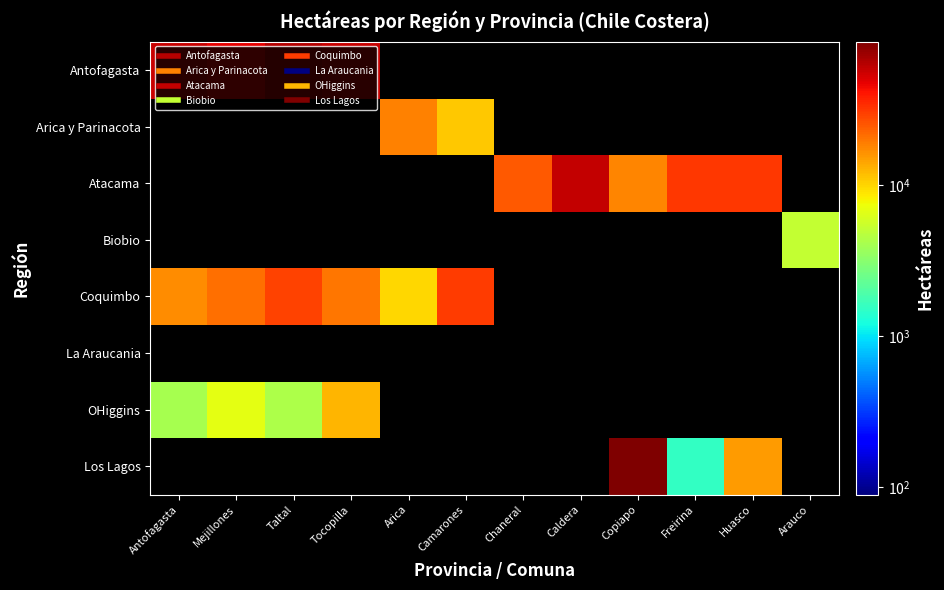

Reading right to left, transcribe all the data shown in this chart.

Antofagasta: Arauco=0.0	Huasco=0.0	Freirina=0.0	Copiapo=0.0	Caldera=0.0	Chaneral=0.0	Camarones=0.0	Arica=0.0	Tocopilla=56363.0	Taltal=63276.0	Mejillones=47348.0	Antofagasta=56363.0
Arica y Parinacota: Arauco=0.0	Huasco=0.0	Freirina=0.0	Copiapo=0.0	Caldera=0.0	Chaneral=0.0	Camarones=10978.0	Arica=18392.0	Tocopilla=0.0	Taltal=0.0	Mejillones=0.0	Antofagasta=0.0
Atacama: Arauco=0.0	Huasco=31364.0	Freirina=31788.0	Copiapo=18142.0	Caldera=59332.0	Chaneral=25012.0	Camarones=0.0	Arica=0.0	Tocopilla=0.0	Taltal=0.0	Mejillones=0.0	Antofagasta=0.0
Biobio: Arauco=5177.3	Huasco=0.0	Freirina=0.0	Copiapo=0.0	Caldera=0.0	Chaneral=0.0	Camarones=0.0	Arica=0.0	Tocopilla=0.0	Taltal=0.0	Mejillones=0.0	Antofagasta=0.0
Coquimbo: Arauco=0.0	Huasco=0.0	Freirina=0.0	Copiapo=0.0	Caldera=0.0	Chaneral=0.0	Camarones=30431.0	Arica=9840.0	Tocopilla=20104.0	Taltal=28752.0	Mejillones=20958.0	Antofagasta=16889.0
La Araucania: Arauco=0.0	Huasco=0.0	Freirina=0.0	Copiapo=0.0	Caldera=0.0	Chaneral=0.0	Camarones=0.0	Arica=0.0	Tocopilla=0.0	Taltal=0.0	Mejillones=0.0	Antofagasta=0.0
OHiggins: Arauco=0.0	Huasco=0.0	Freirina=0.0	Copiapo=0.0	Caldera=0.0	Chaneral=0.0	Camarones=0.0	Arica=0.0	Tocopilla=12680.0	Taltal=4309.0	Mejillones=6703.0	Antofagasta=4104.0
Los Lagos: Arauco=0.0	Huasco=15130.0	Freirina=1532.0	Copiapo=89161.0	Caldera=0.0	Chaneral=0.0	Camarones=0.0	Arica=0.0	Tocopilla=0.0	Taltal=0.0	Mejillones=0.0	Antofagasta=0.0